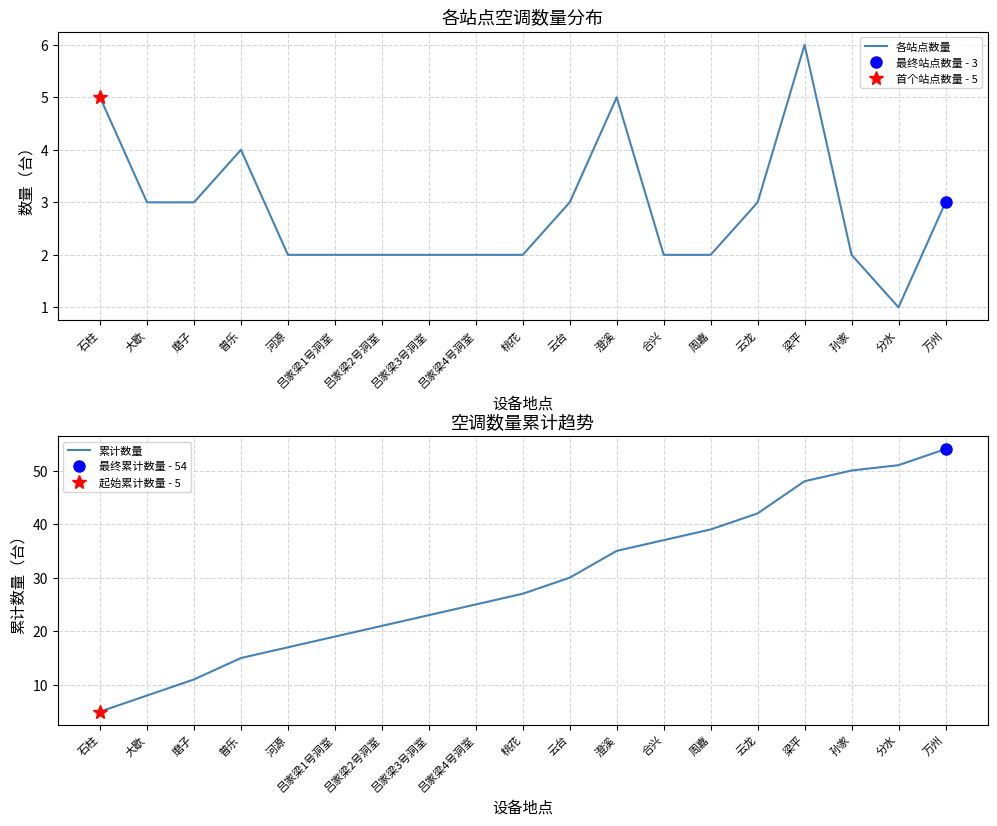

Which label corresponds to the largest value in the chart?

万州